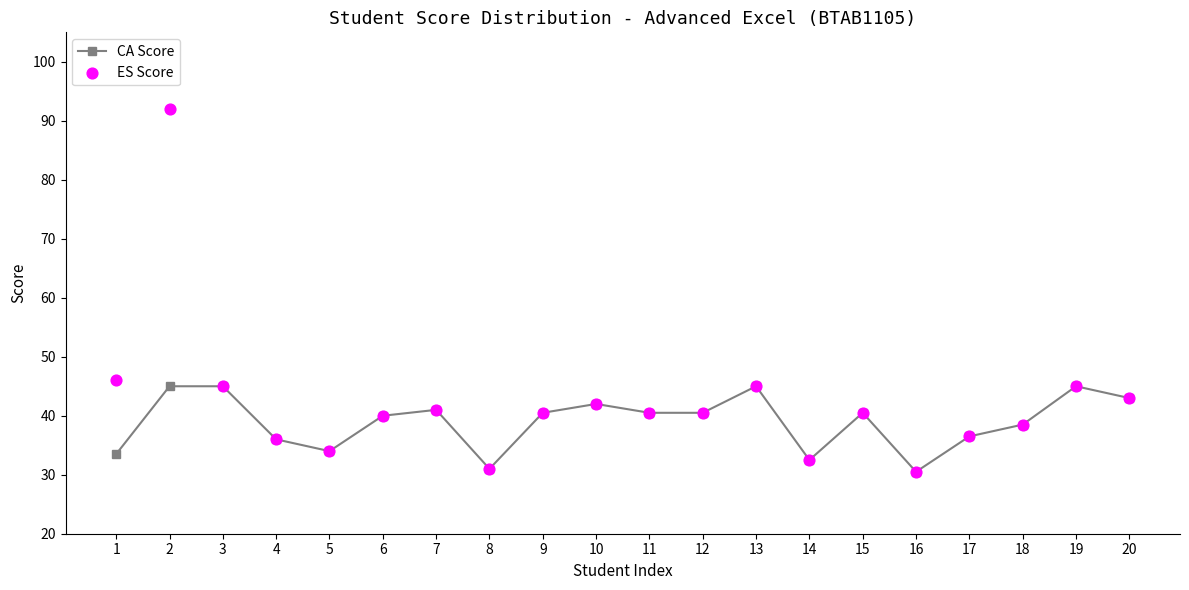

Which series reaches the minimum Y coordinate?

CA Score